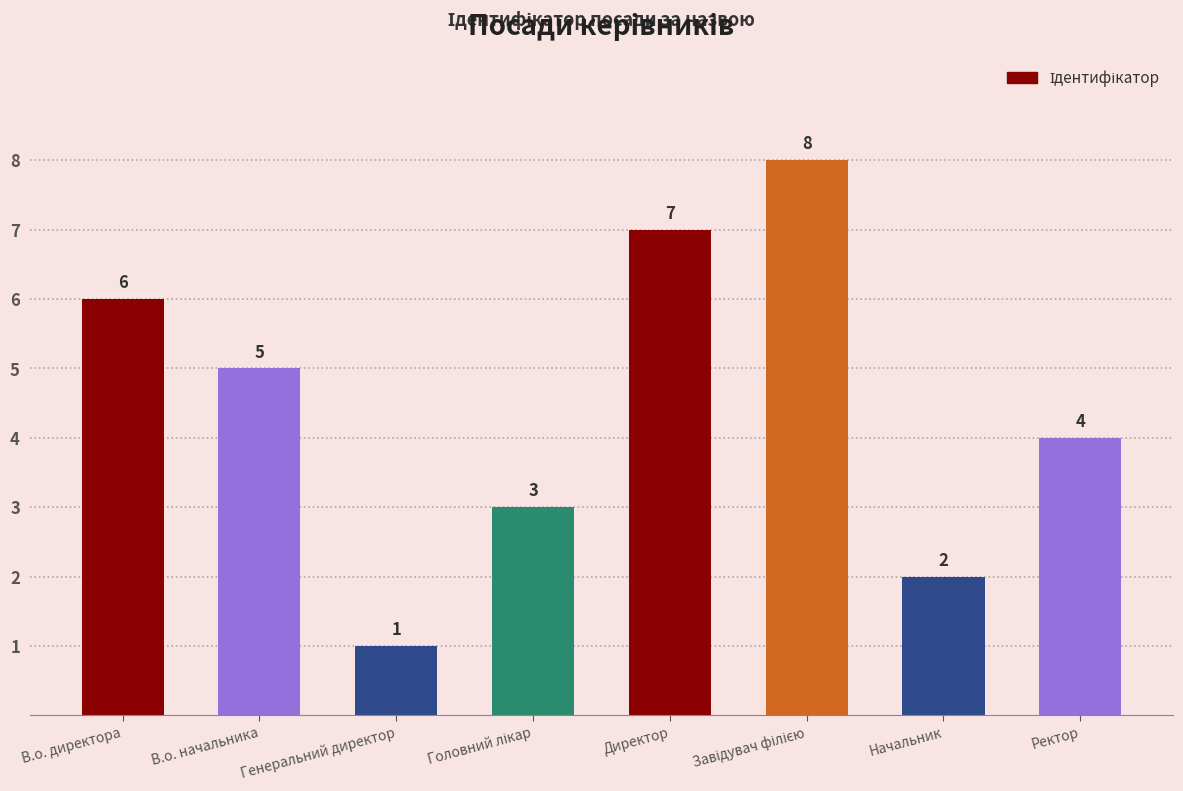

The chart shows a value of 1 at Начальник. True or false?

False